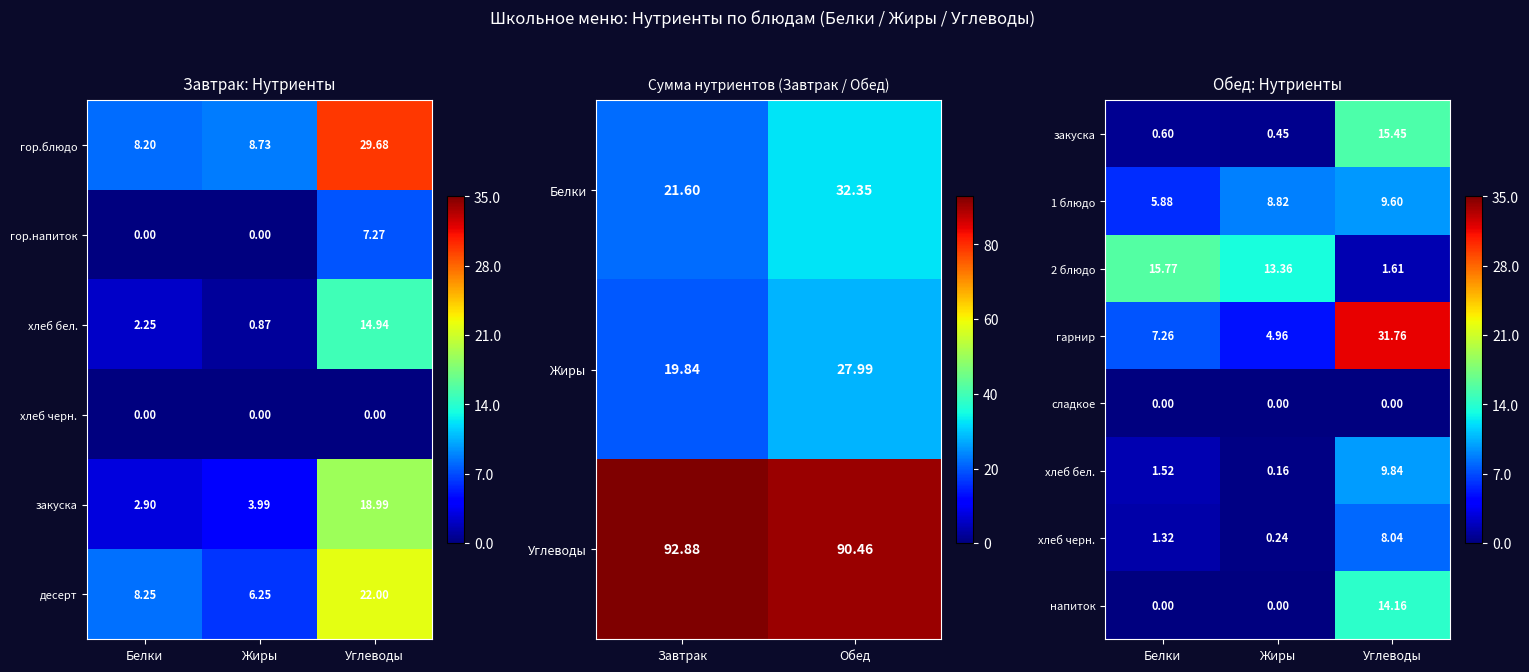

Is it true that 2 блюдо equals 23.3 at Белки?

False